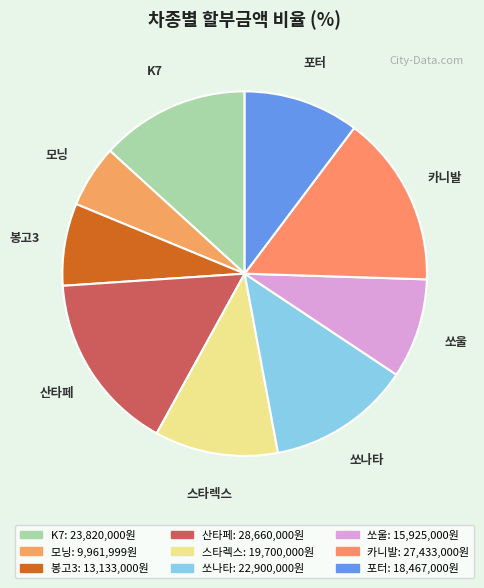

Combined, do 카니발 and 쏘울 account for over 50%?

No